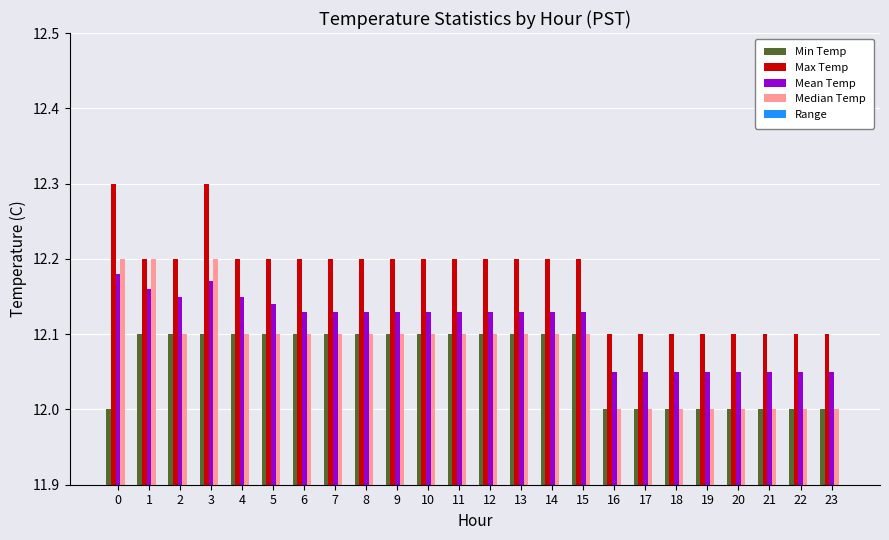

The Mean Temp series shows 12.1 at 21. True or false?

True